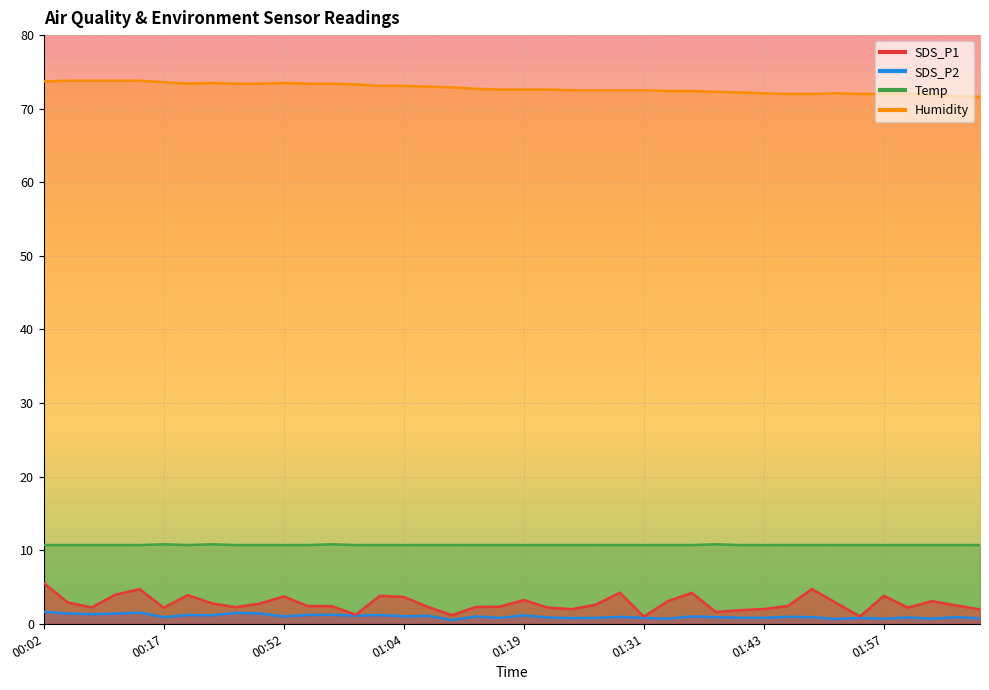

Reading left to right, extract all data points from this chart.

SDS_P1: 5.5	2.9	2.2	4.0	4.7	2.2	3.9	2.8	2.2	2.8	3.7	2.4	2.4	1.2	3.8	3.6	2.3	1.2	2.3	2.3	3.2	2.2	2.0	2.6	4.2	1.0	3.1	4.2	1.6	1.9	2.0	2.4	4.7	2.9	1.0	3.8	2.2	3.1	2.5	1.9
SDS_P2: 1.6	1.4	1.3	1.4	1.5	0.9	1.2	1.1	1.5	1.4	1.0	1.2	1.2	1.1	1.2	1.0	1.1	0.5	1.0	0.8	1.1	0.8	0.8	0.8	0.9	0.8	0.7	1.0	0.9	0.8	0.8	0.9	0.9	0.7	0.8	0.7	0.8	0.7	0.9	0.7
Temp: 10.7	10.7	10.7	10.7	10.7	10.8	10.7	10.8	10.7	10.7	10.7	10.7	10.8	10.7	10.7	10.7	10.7	10.7	10.7	10.7	10.7	10.7	10.7	10.7	10.7	10.7	10.7	10.7	10.8	10.7	10.7	10.7	10.7	10.7	10.7	10.7	10.7	10.7	10.7	10.7
Humidity: 73.7	73.8	73.8	73.8	73.8	73.6	73.4	73.5	73.4	73.4	73.5	73.4	73.4	73.3	73.1	73.1	73.0	72.9	72.7	72.6	72.6	72.6	72.5	72.5	72.5	72.5	72.4	72.4	72.3	72.2	72.1	72.0	72.0	72.1	72.0	72.0	72.0	71.9	71.7	71.6